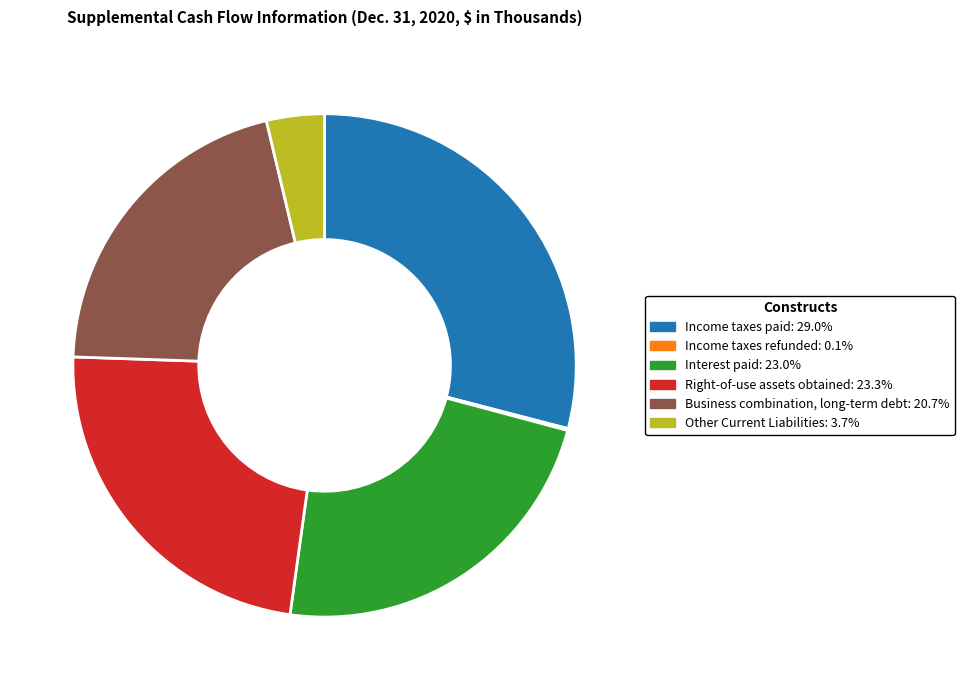

Does any single category account for the majority?

No